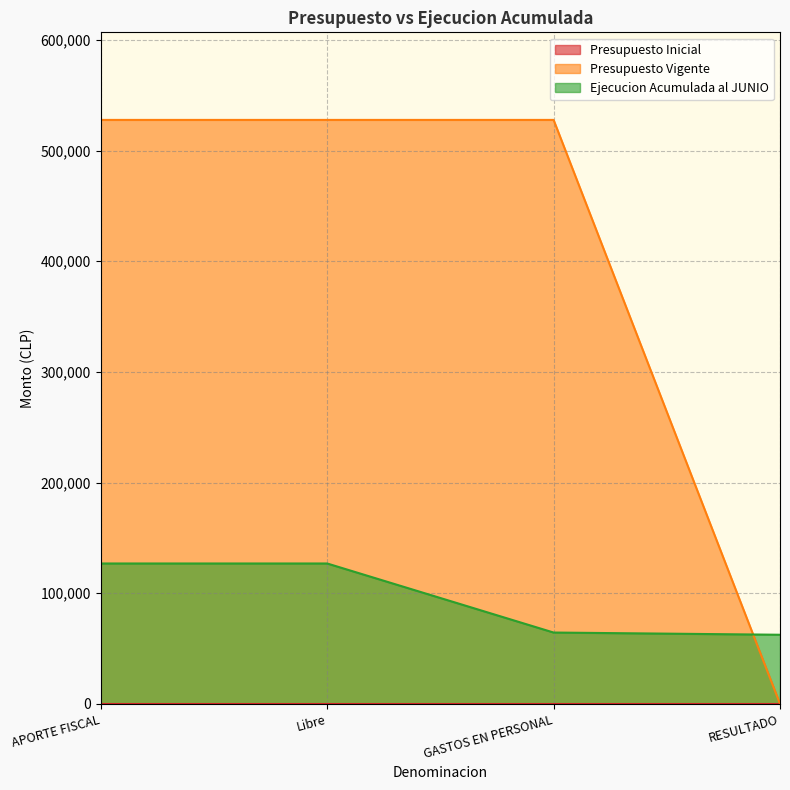

Which series has the widest spread of values?

Presupuesto Vigente